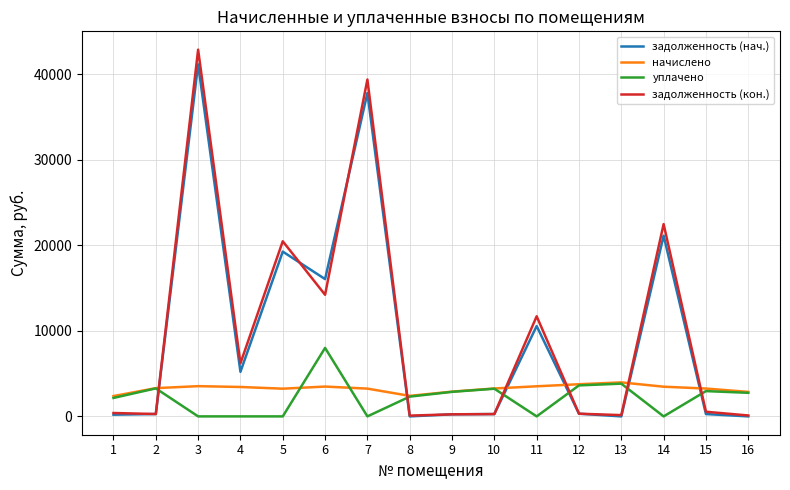

The value of задолженность (нач.) at 16 is 27685.0. True or false?

False